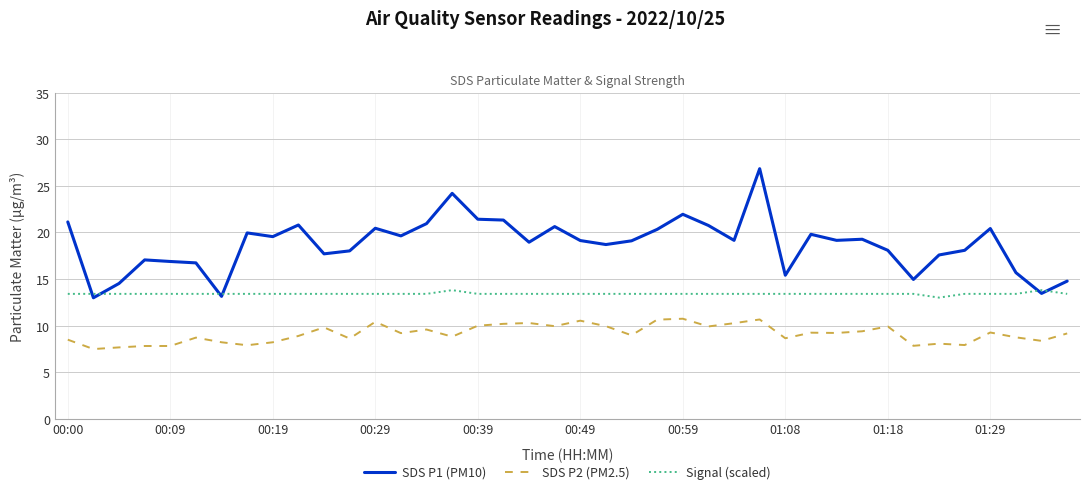

Rank the series by their maximum value, from highest to lowest.

SDS P1 (PM10), Signal (scaled), SDS P2 (PM2.5)